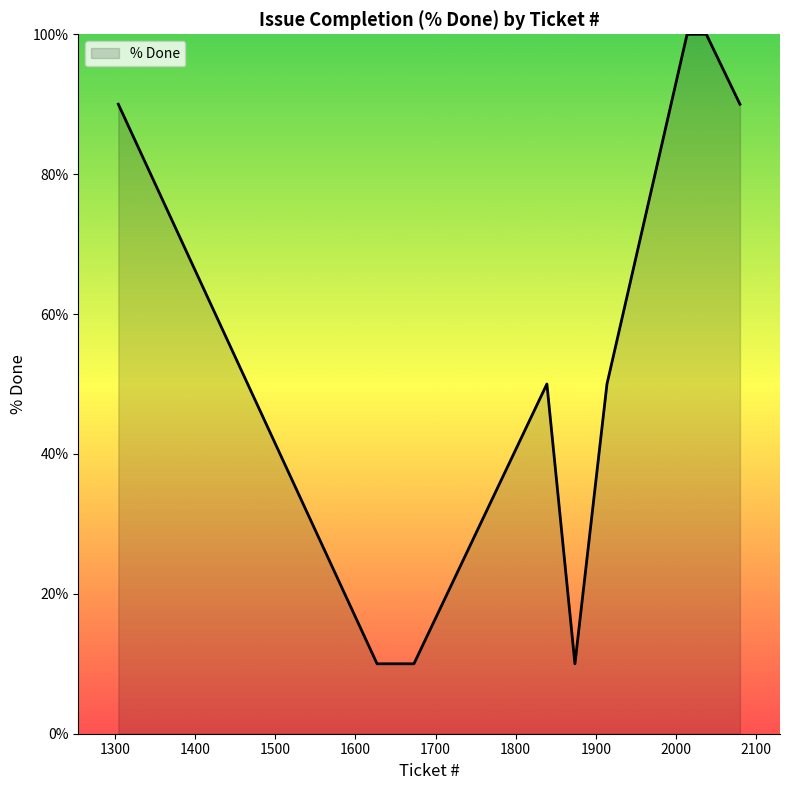

What is the maximum value shown in the chart?

100